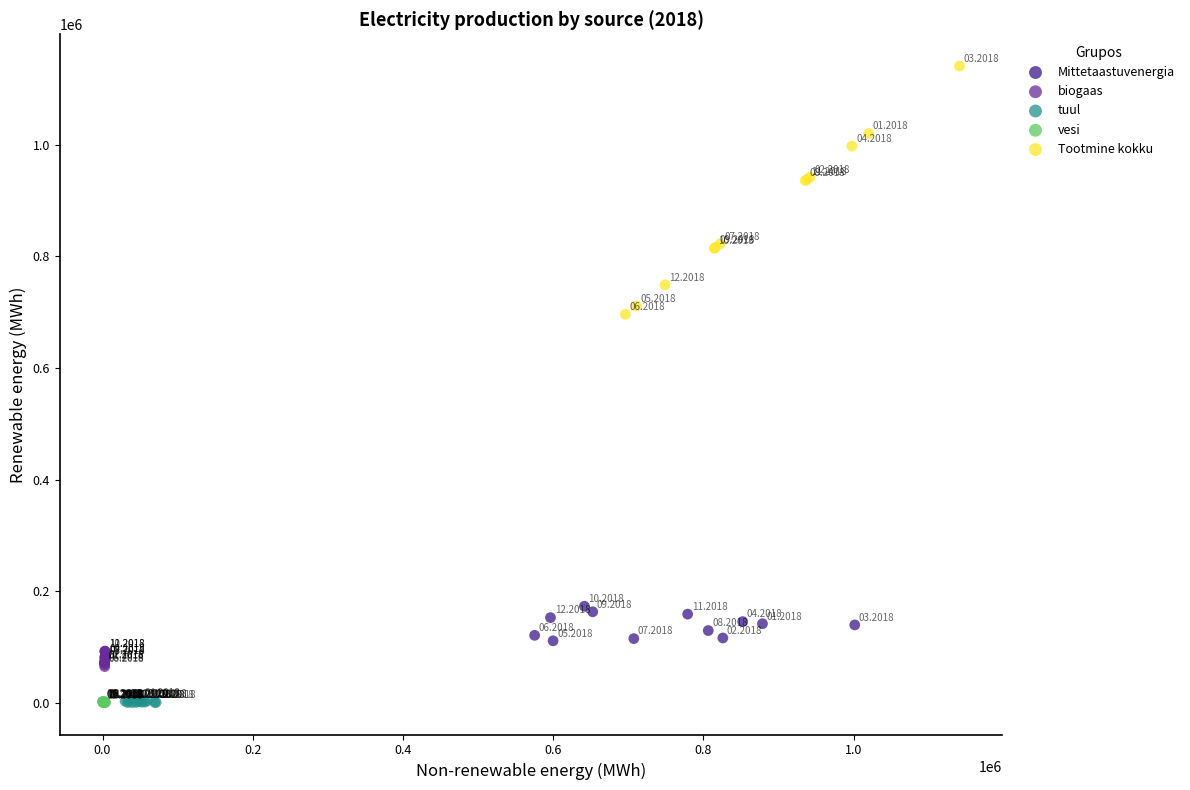

Which series contains the highest Y value?

Tootmine kokku